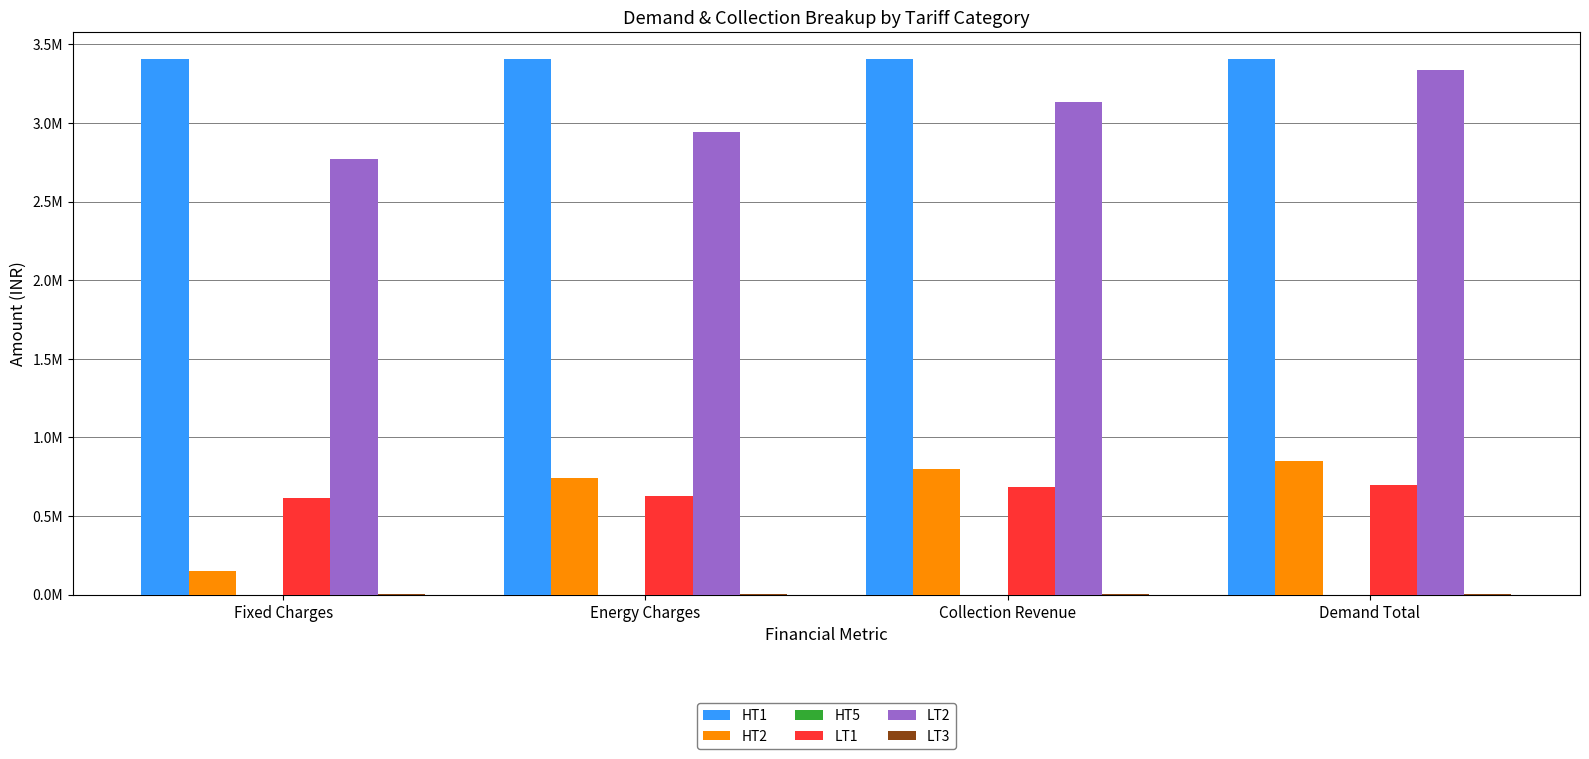

What is the label of the 4th bar from the right?

Fixed Charges